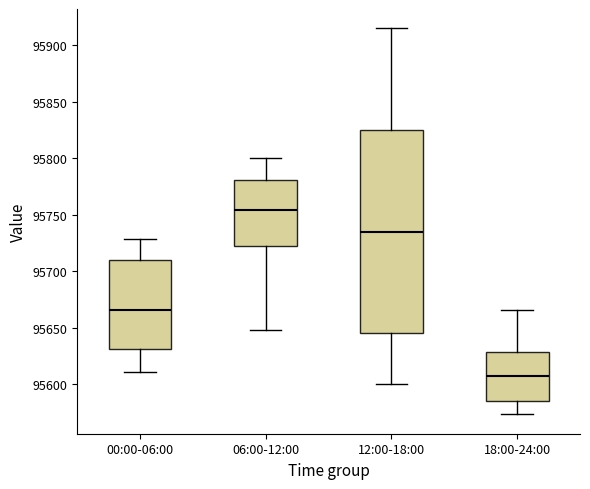

Where is the upper edge of the box for 06:00-12:00 on the y-axis? The values are not printed on the chart, so give them approximately, as read against the axis.

95780